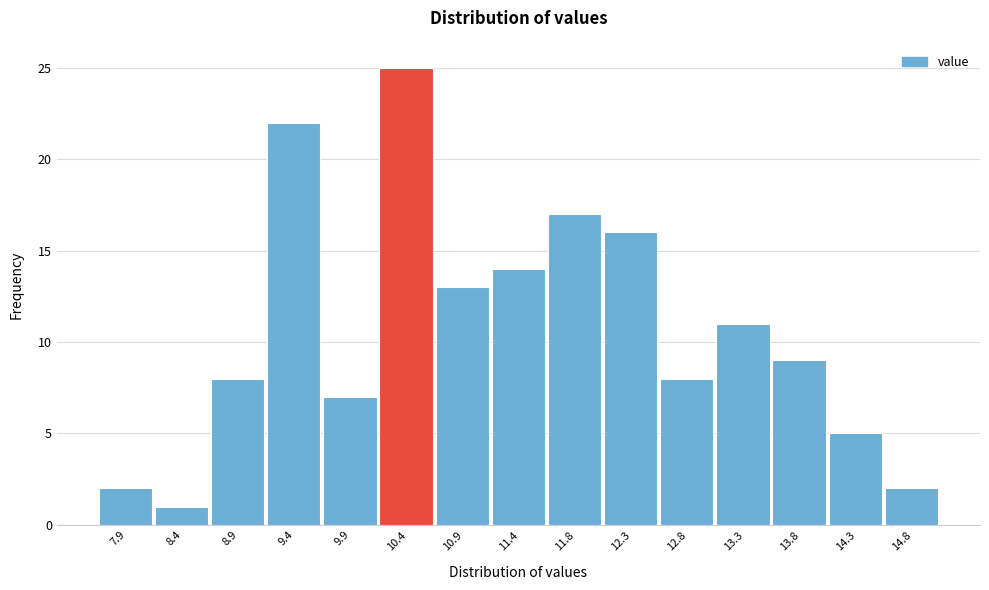

Reading left to right, list all the values displayed in this chart.

2	1	8	22	7	25	13	14	17	16	8	11	9	5	2